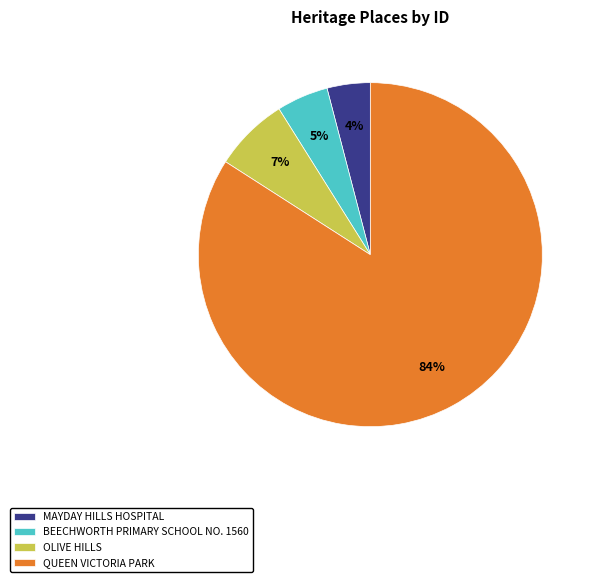

True or false: OLIVE HILLS accounts for 7% of the total.

True